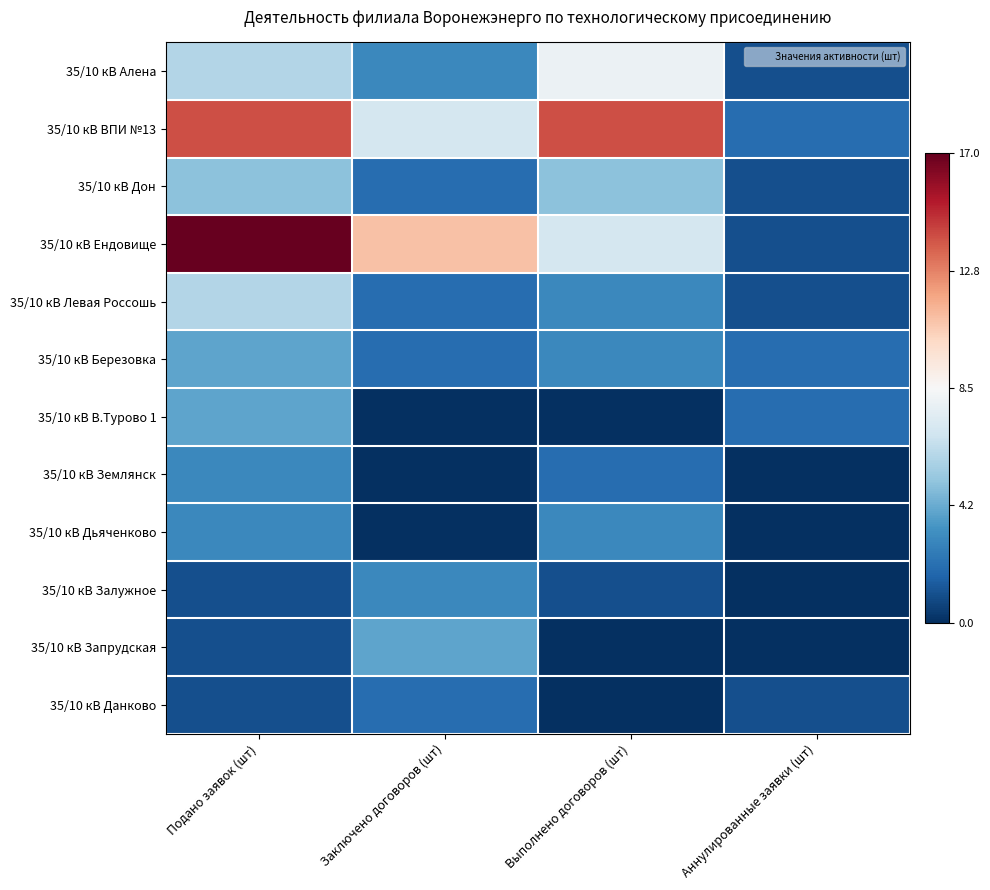

Reading left to right, what are all the values shown in this chart?

35/10 кВ Алена: Подано заявок (шт)=-0.3	Заключено договоров (шт)=-0.6	Выполнено договоров (шт)=-0.1	Аннулированные заявки (шт)=-0.9
35/10 кВ ВПИ №13: Подано заявок (шт)=0.6	Заключено договоров (шт)=-0.2	Выполнено договоров (шт)=0.6	Аннулированные заявки (шт)=-0.8
35/10 кВ Дон: Подано заявок (шт)=-0.4	Заключено договоров (шт)=-0.8	Выполнено договоров (шт)=-0.4	Аннулированные заявки (шт)=-0.9
35/10 кВ Ендовище: Подано заявок (шт)=1.0	Заключено договоров (шт)=0.3	Выполнено договоров (шт)=-0.2	Аннулированные заявки (шт)=-0.9
35/10 кВ Левая Россошь: Подано заявок (шт)=-0.3	Заключено договоров (шт)=-0.8	Выполнено договоров (шт)=-0.6	Аннулированные заявки (шт)=-0.9
35/10 кВ Березовка: Подано заявок (шт)=-0.5	Заключено договоров (шт)=-0.8	Выполнено договоров (шт)=-0.6	Аннулированные заявки (шт)=-0.8
35/10 кВ В.Турово 1: Подано заявок (шт)=-0.5	Заключено договоров (шт)=-1.0	Выполнено договоров (шт)=-1.0	Аннулированные заявки (шт)=-0.8
35/10 кВ Землянск: Подано заявок (шт)=-0.6	Заключено договоров (шт)=-1.0	Выполнено договоров (шт)=-0.8	Аннулированные заявки (шт)=-1.0
35/10 кВ Дьяченково: Подано заявок (шт)=-0.6	Заключено договоров (шт)=-1.0	Выполнено договоров (шт)=-0.6	Аннулированные заявки (шт)=-1.0
35/10 кВ Залужное: Подано заявок (шт)=-0.9	Заключено договоров (шт)=-0.6	Выполнено договоров (шт)=-0.9	Аннулированные заявки (шт)=-1.0
35/10 кВ Запрудская: Подано заявок (шт)=-0.9	Заключено договоров (шт)=-0.5	Выполнено договоров (шт)=-1.0	Аннулированные заявки (шт)=-1.0
35/10 кВ Данково: Подано заявок (шт)=-0.9	Заключено договоров (шт)=-0.8	Выполнено договоров (шт)=-1.0	Аннулированные заявки (шт)=-0.9